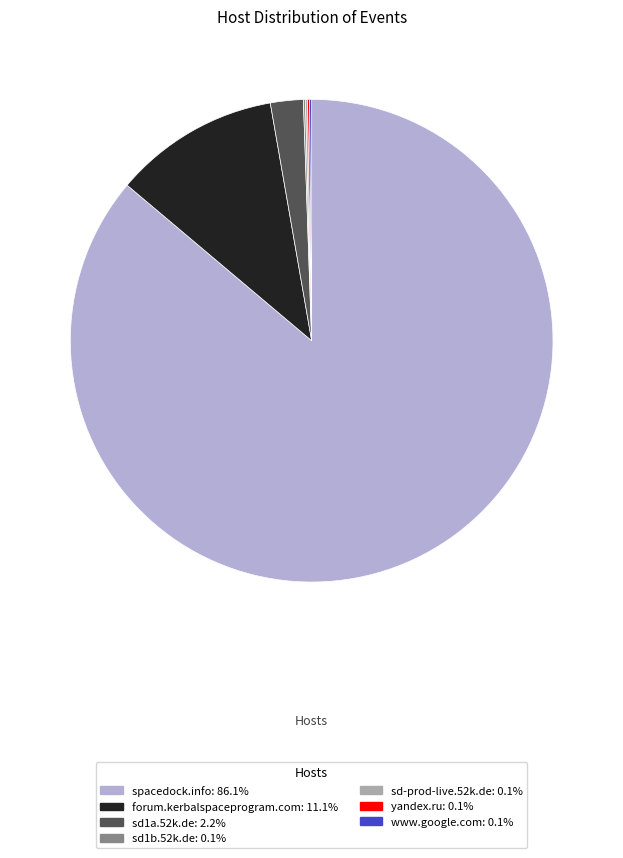

Is there a majority slice in this chart?

Yes